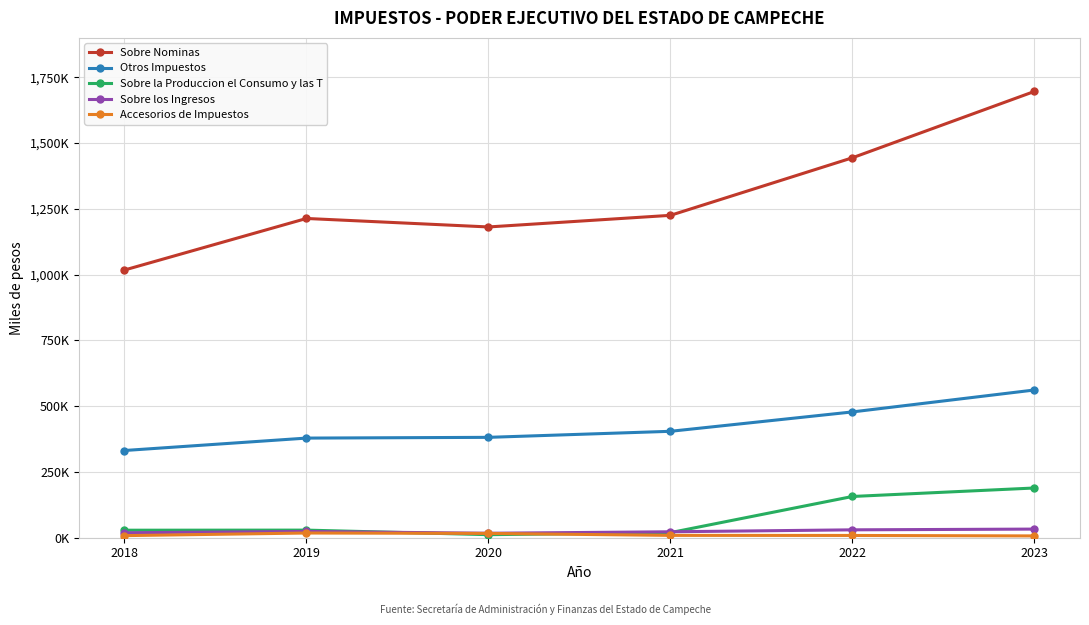

Does the chart have visible grid lines?

Yes